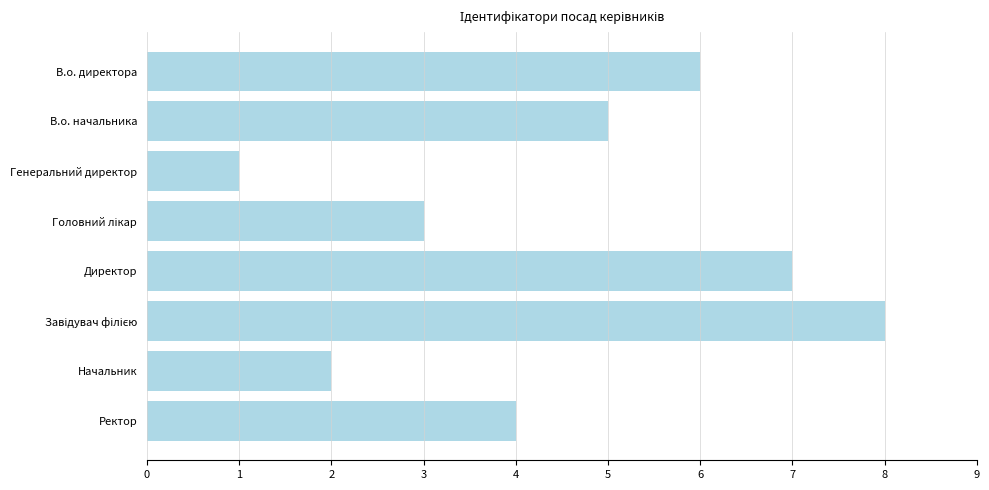

How many values are below 5?

4